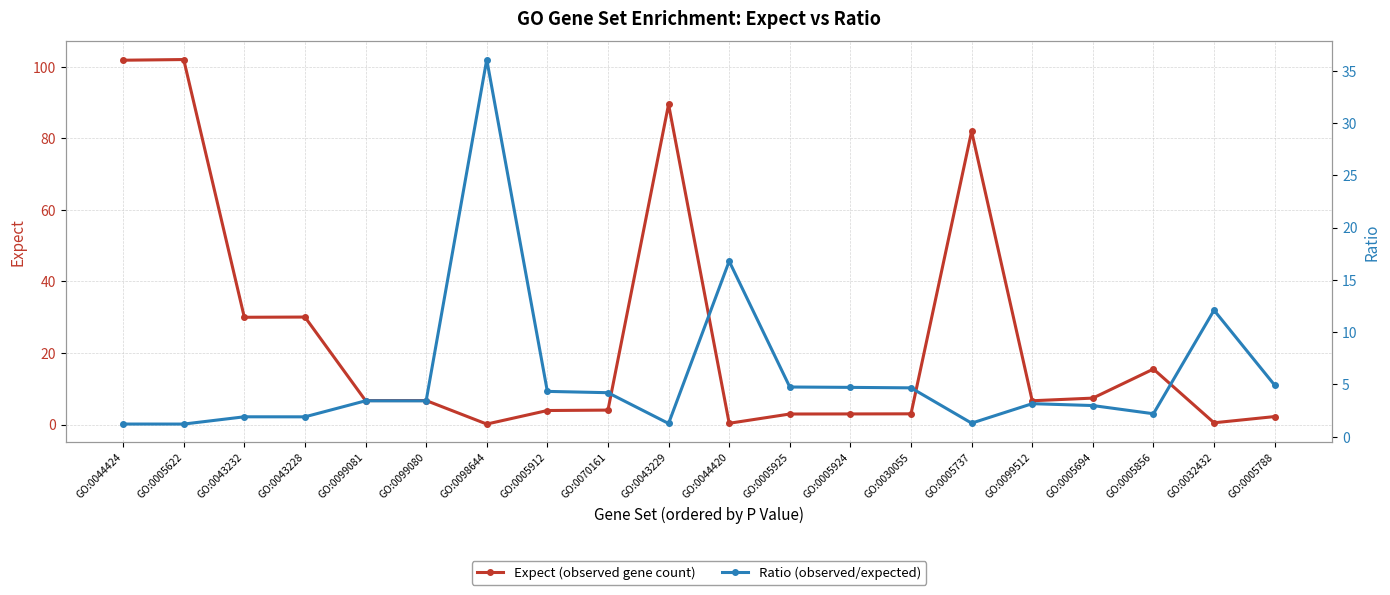

Rank the categories by Expect (observed gene count) value from lowest to highest.

GO:0098644, GO:0044420, GO:0032432, GO:0005788, GO:0005925, GO:0005924, GO:0030055, GO:0005912, GO:0070161, GO:0099512, GO:0099081, GO:0099080, GO:0005694, GO:0005856, GO:0043232, GO:0043228, GO:0005737, GO:0043229, GO:0044424, GO:0005622